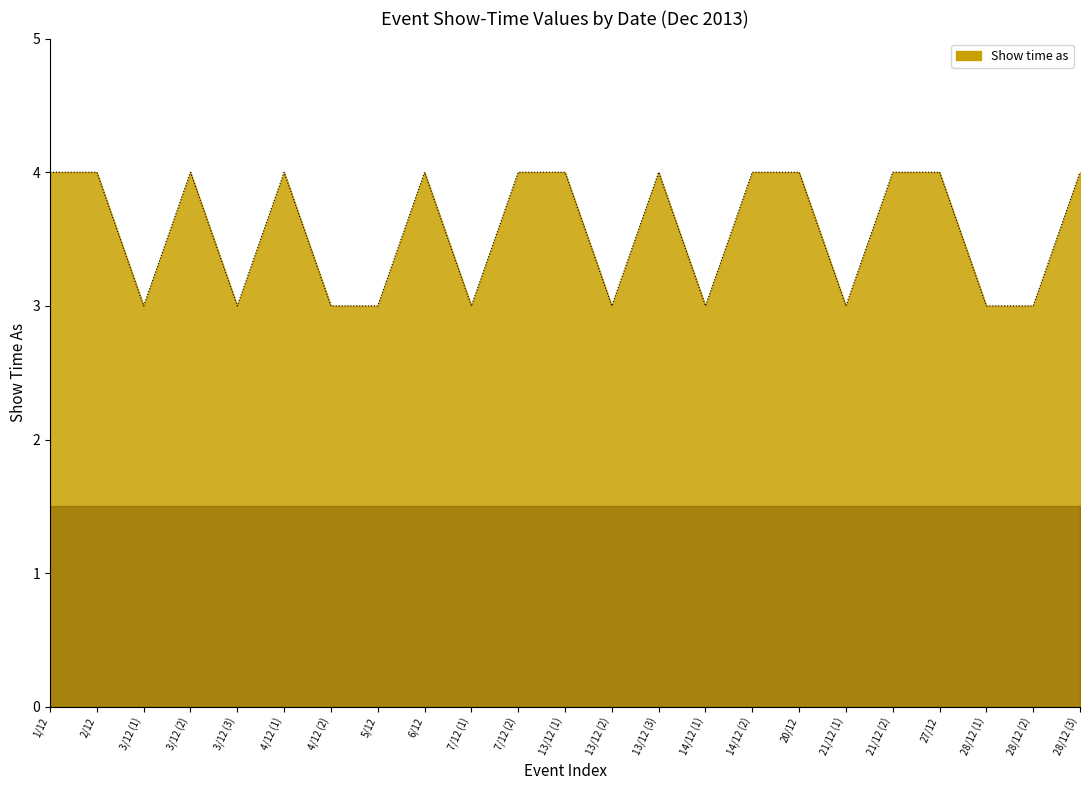

Which has a higher value, 21/12 (1) or 1/12?

1/12